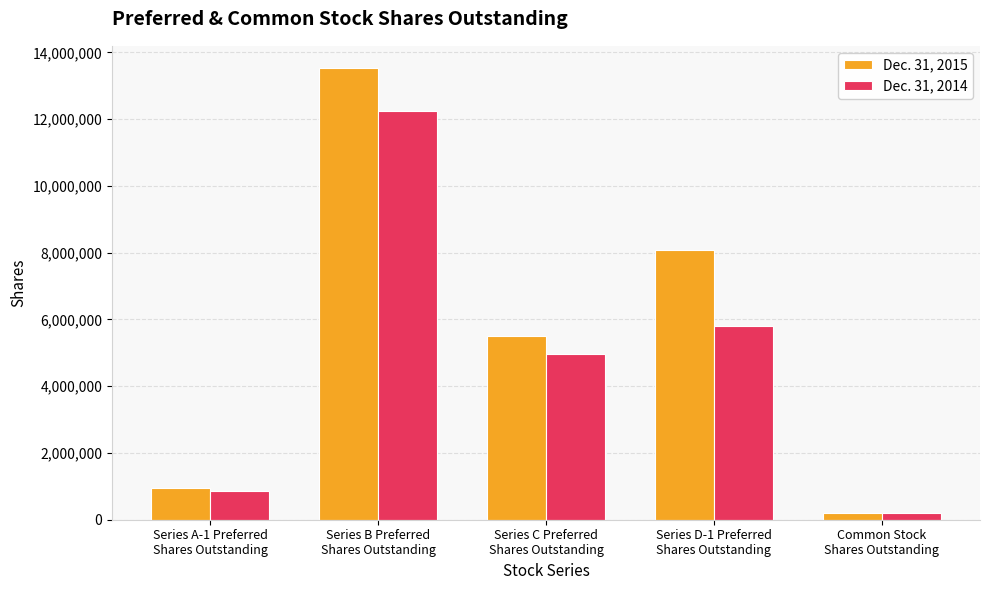

Where is Dec. 31, 2015 nearest to the value 6855000?

Series D-1 Preferred
Shares Outstanding